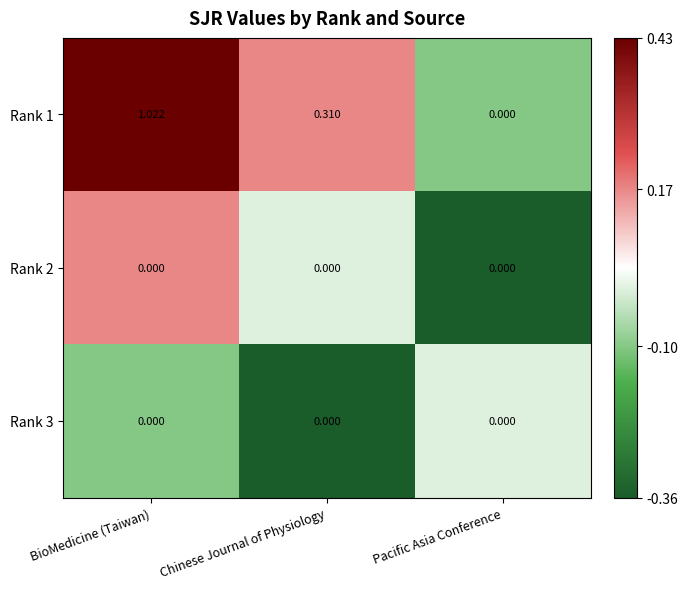

Which label corresponds to the largest value in the chart?

BioMedicine (Taiwan)